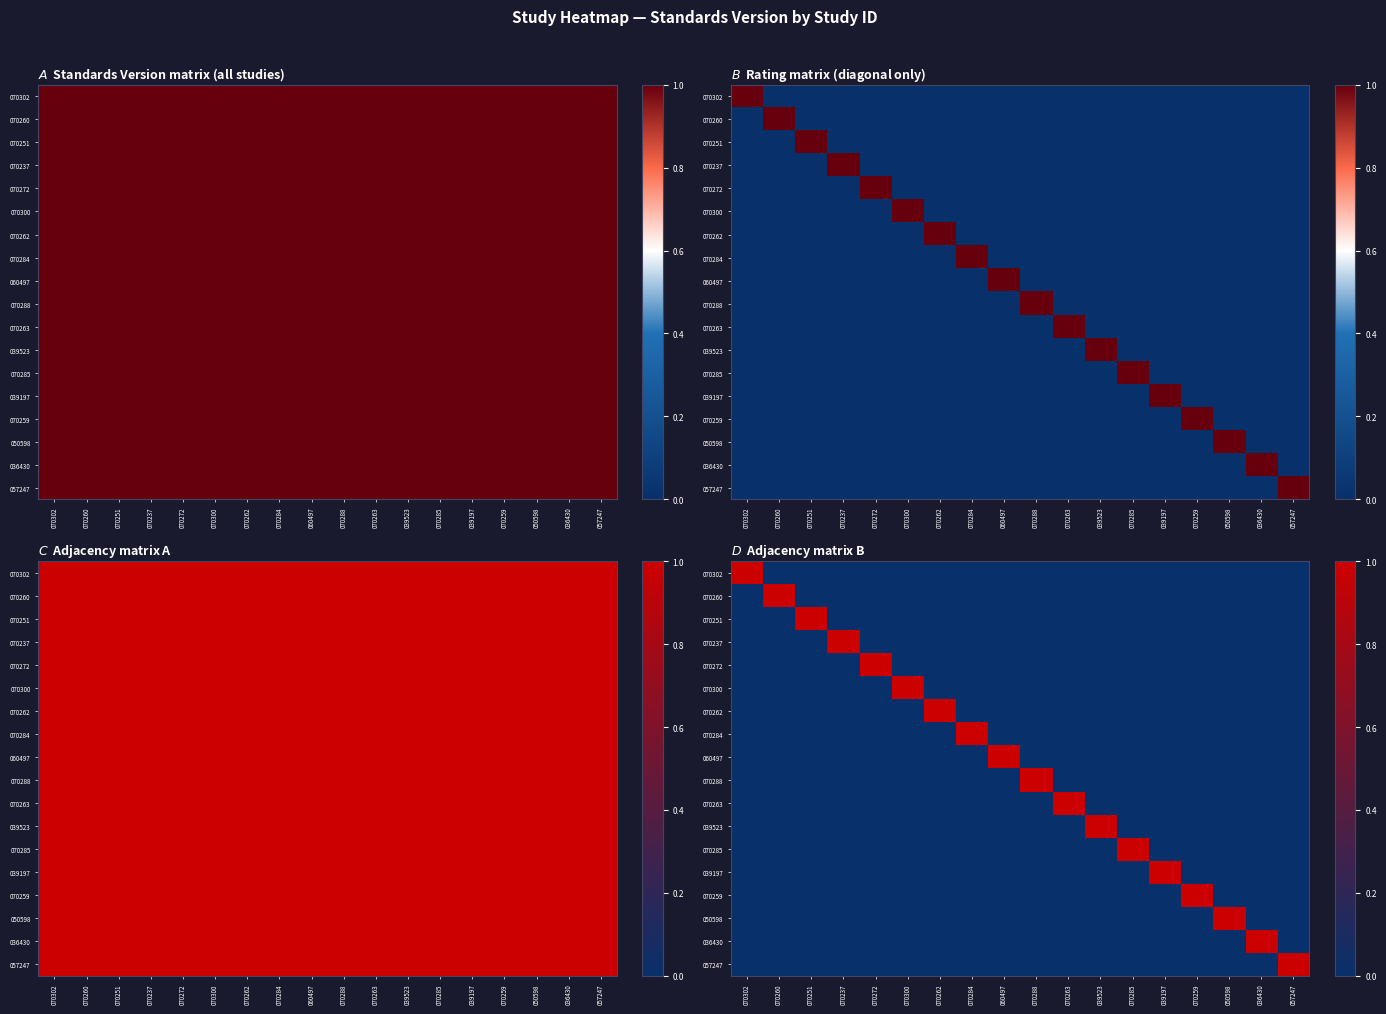

Count the number of data series in this chart.

18